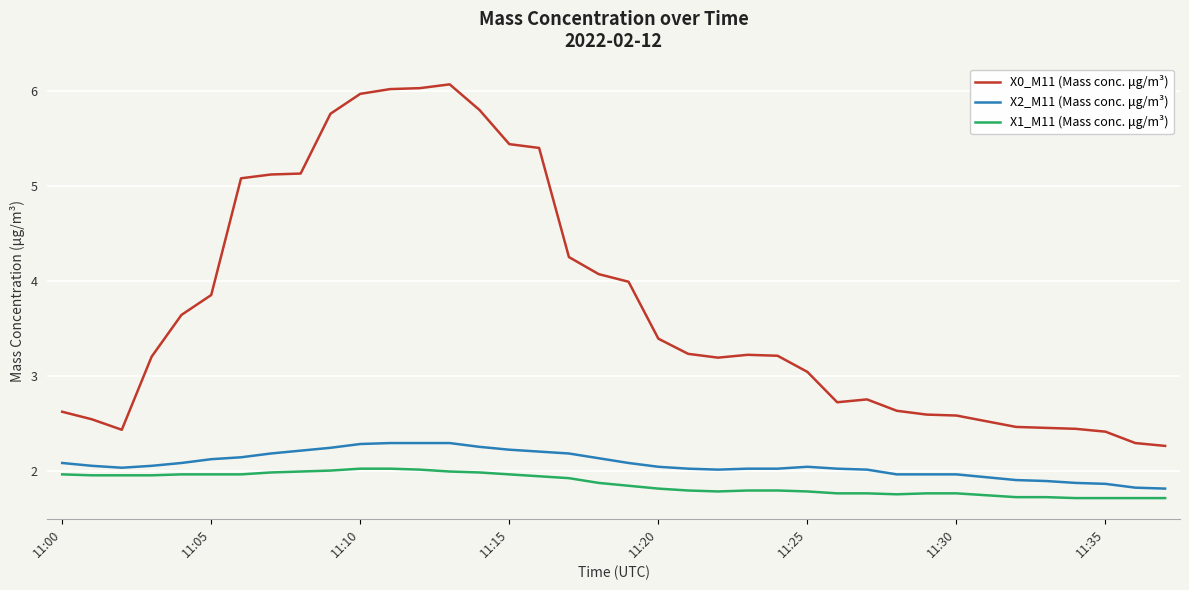

List the series in order of their peak value, highest first.

X0_M11 (Mass conc. μg/m³), X2_M11 (Mass conc. μg/m³), X1_M11 (Mass conc. μg/m³)